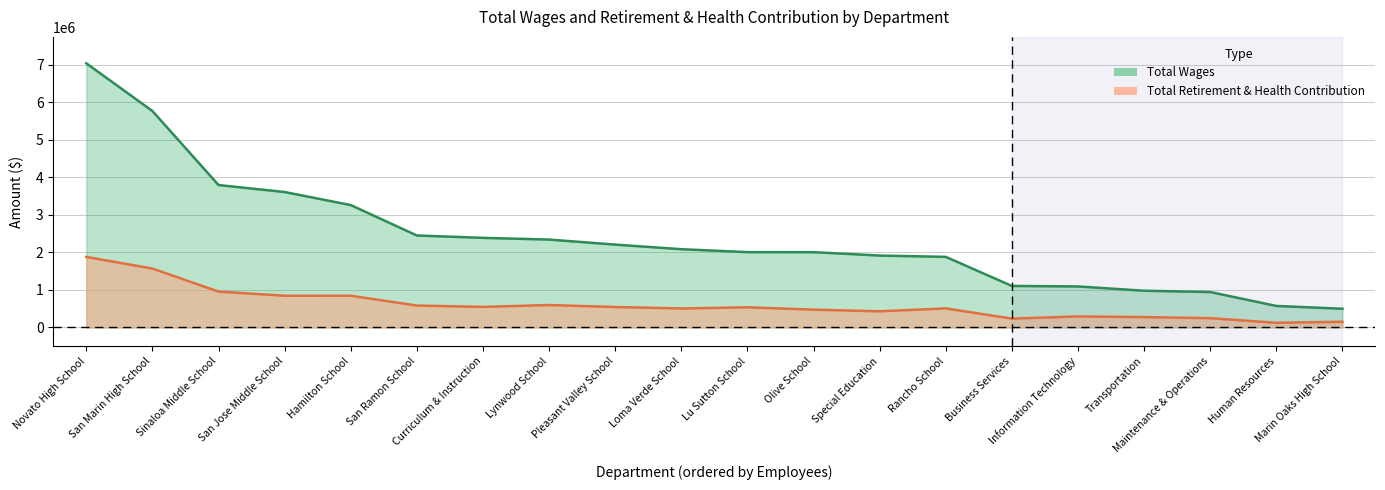

True or false: Total Retirement & Health Contribution and Total Wages cross at least once.

False